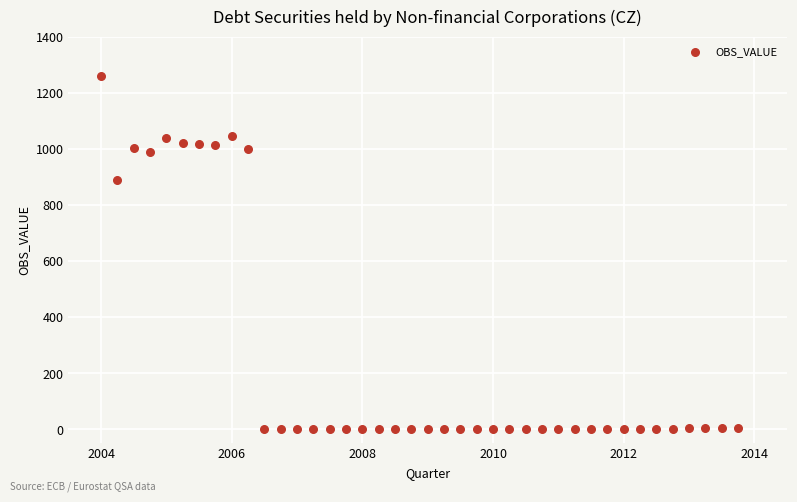

What Y value in the scatter plot is closest to 630?

887